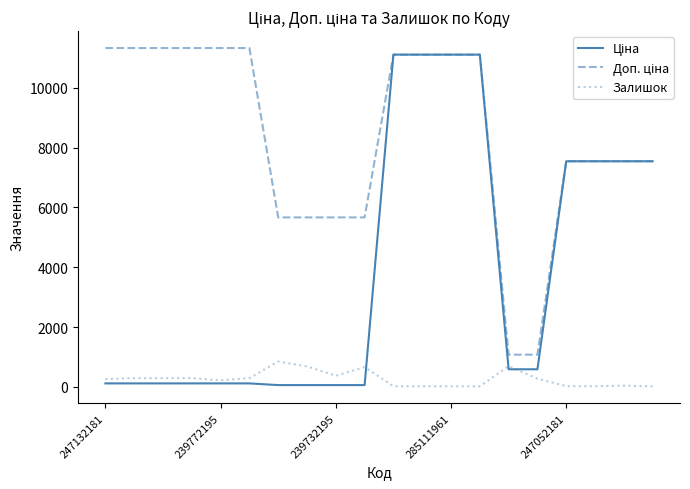

True or false: Залишок and Ціна cross at least once.

True